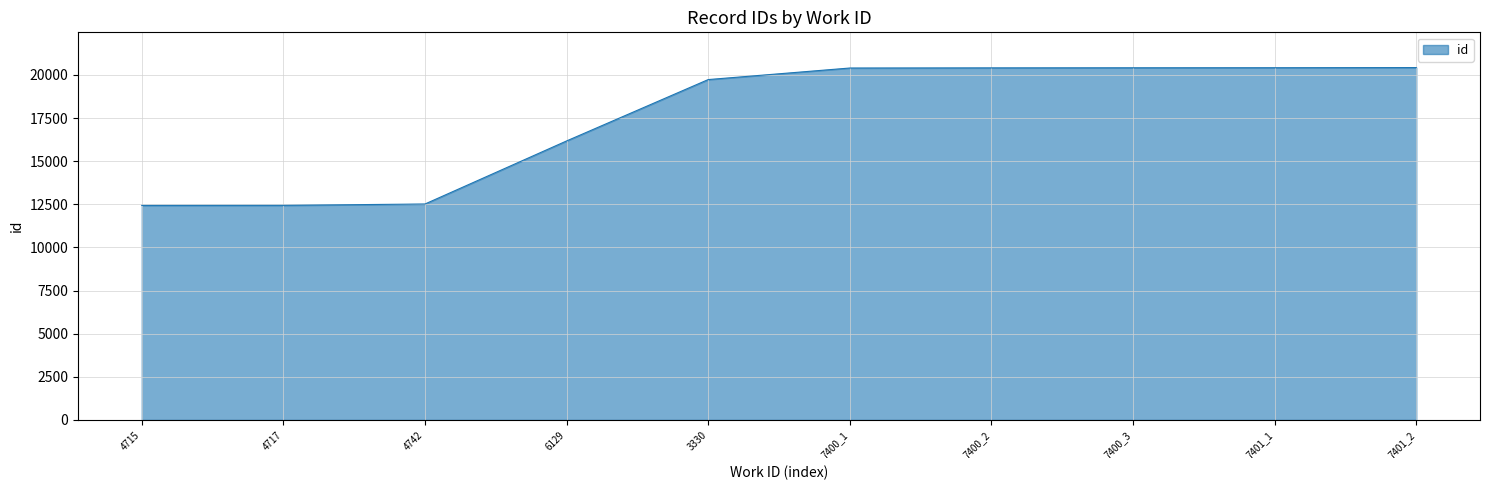

Where is the data nearest to the value 16433?

6129